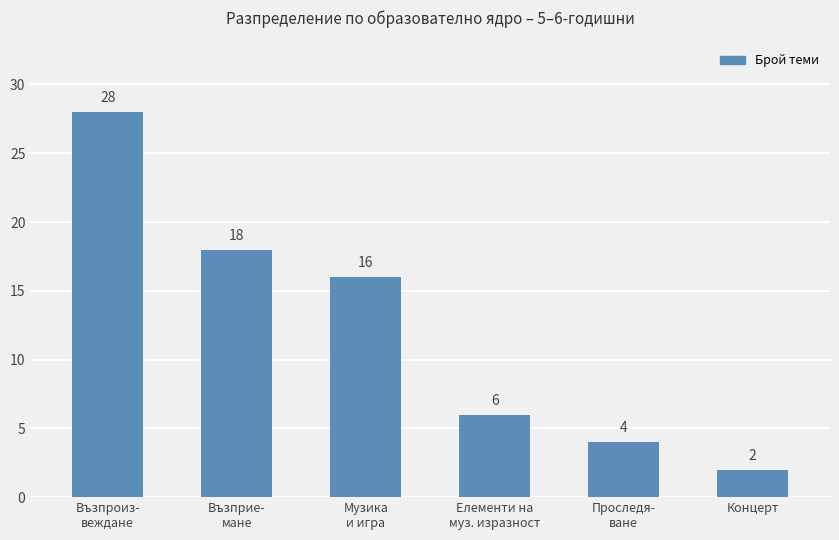

What is the difference between the values at Възпроиз-
веждане and Музика
и игра?

12